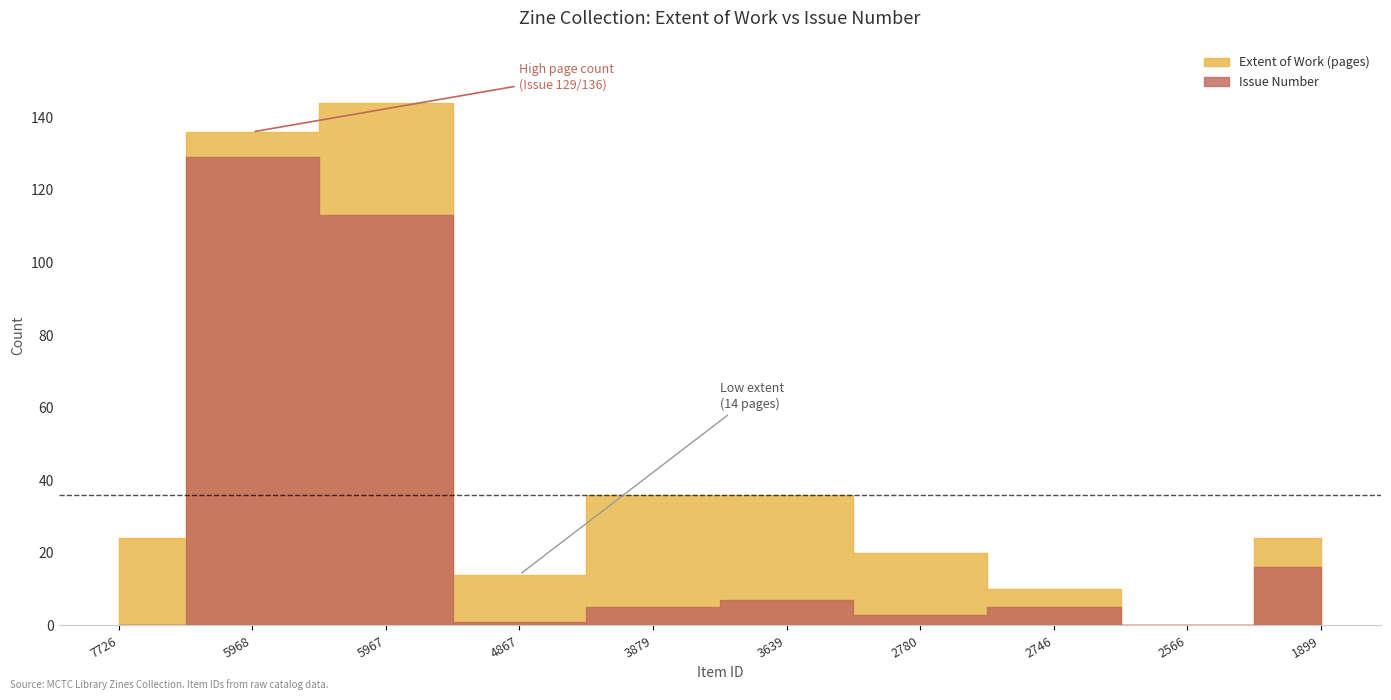

What is the highest value of the Extent of Work (pages) series?

144